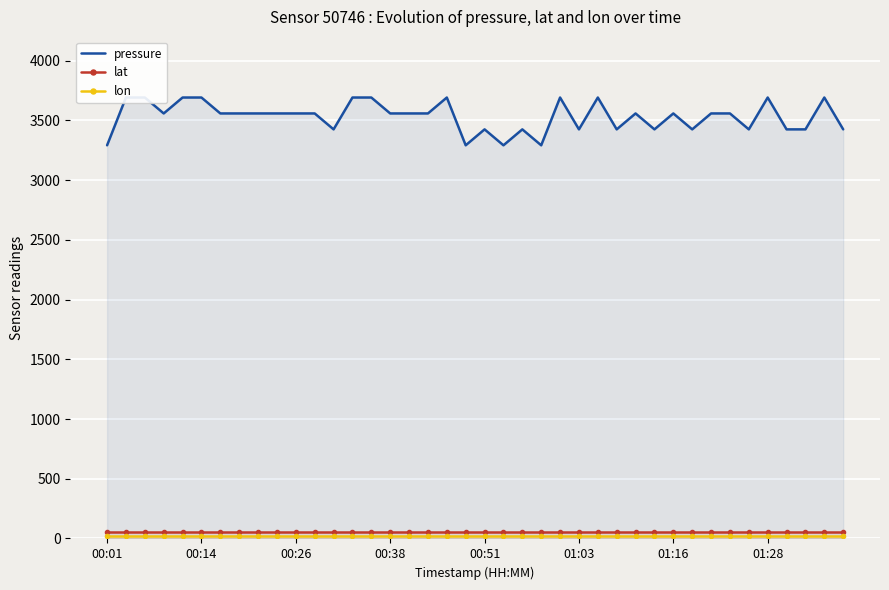

Which series has the largest total across all categories?

pressure